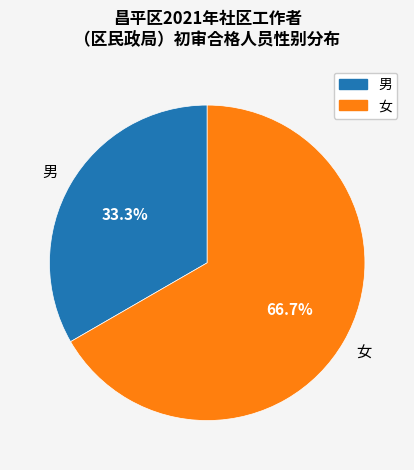

To the nearest percent, what portion does 男 represent?

33%